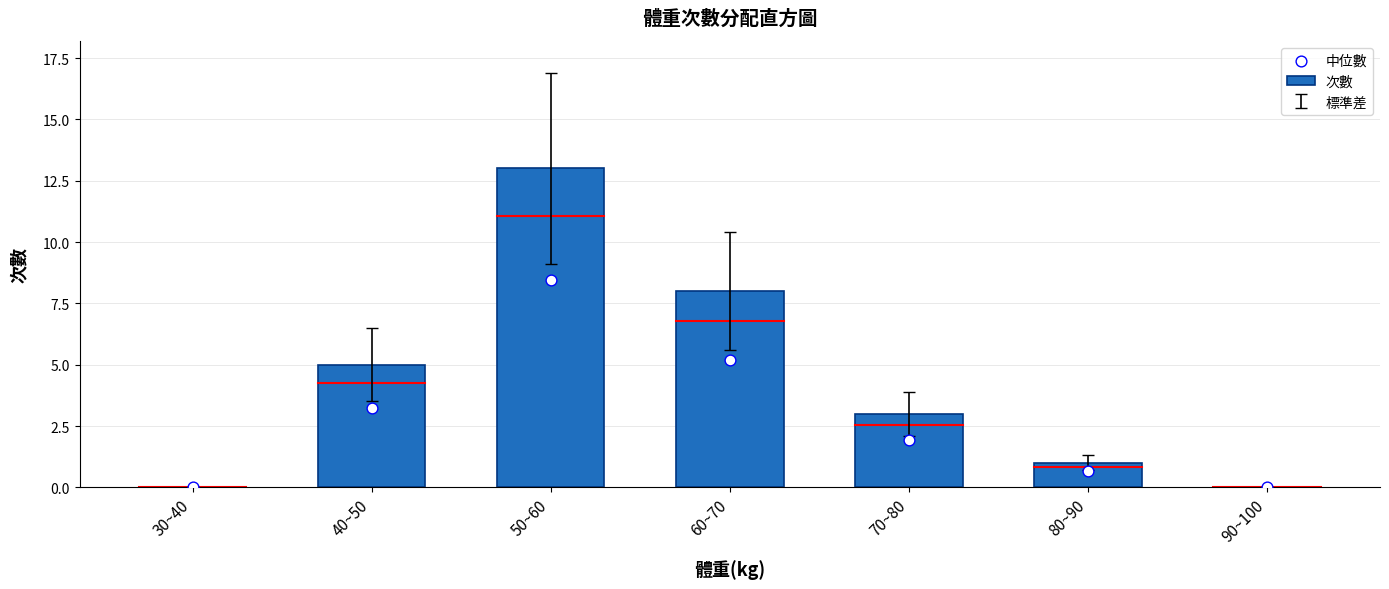

What are all the series names shown in the legend?

次數, 中位數